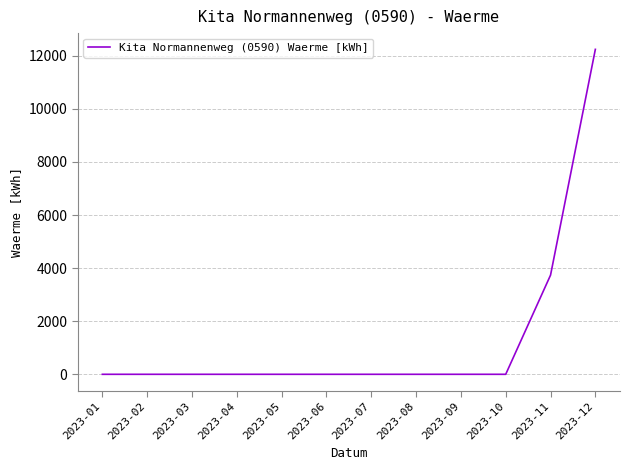

The chart shows a value of -5361 at 2023-09. True or false?

False